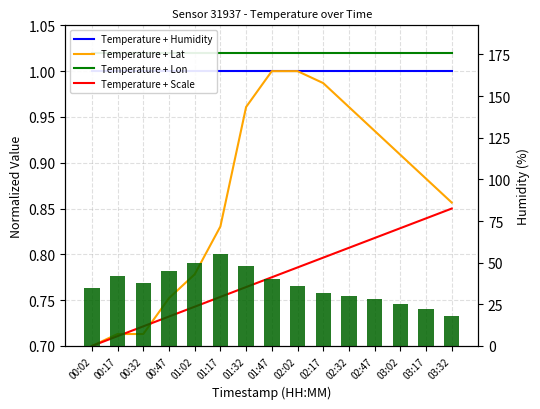

Which category has the highest value in the Temperature + Lon series?

00:02